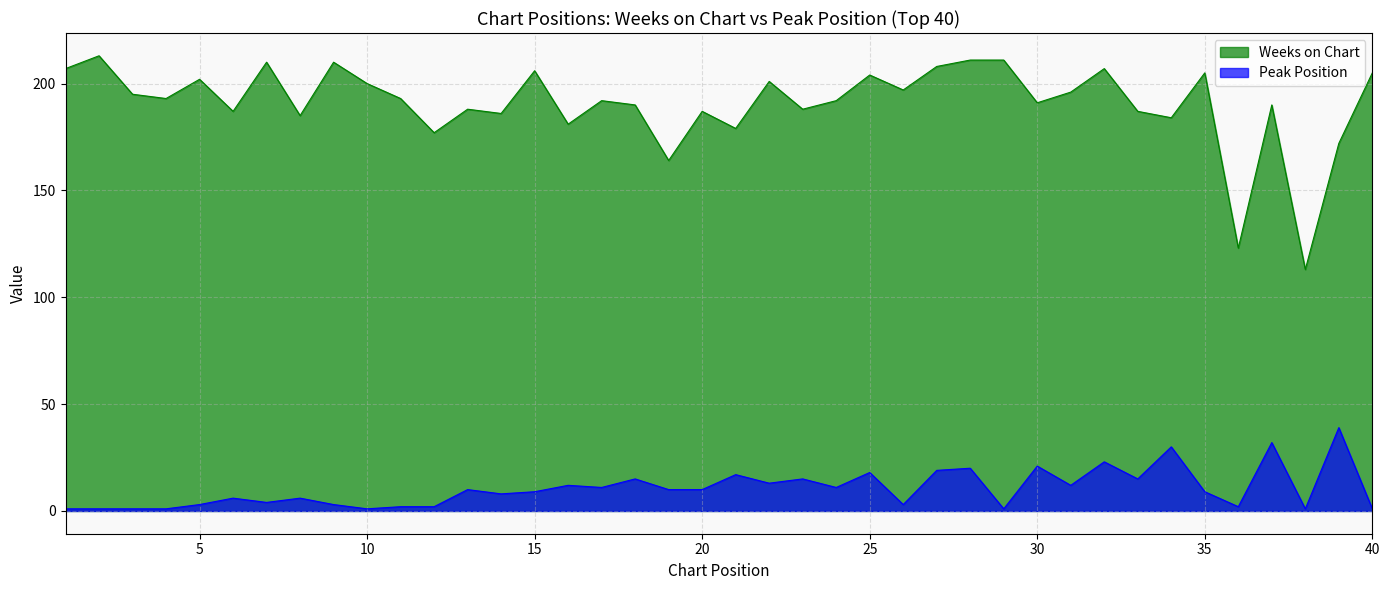

Where is the first local minimum for Weeks on Chart?

4